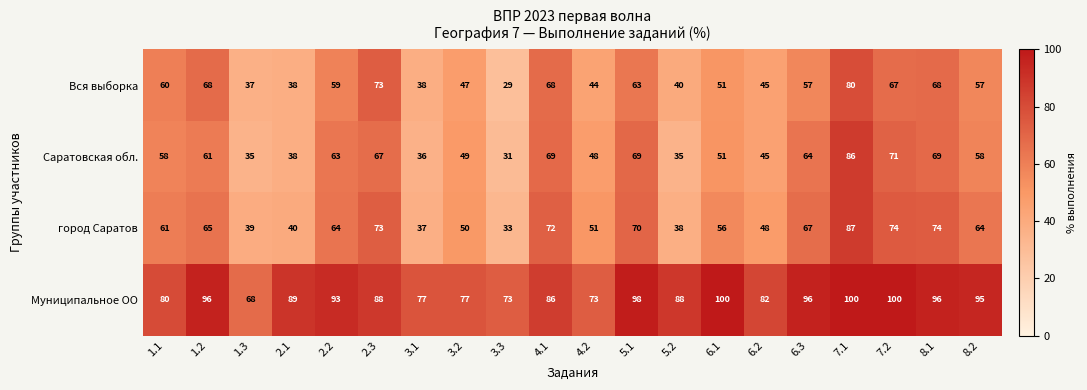

What is the sum of the Вся выборка values at 7.1 and 1.3?

117